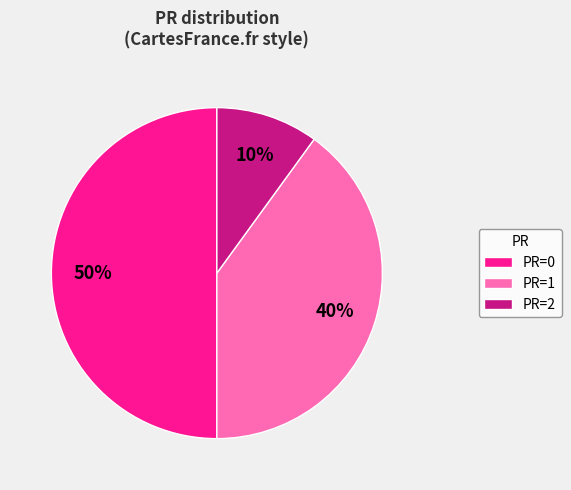

The PR=1 slice represents 29% of the pie. True or false?

False